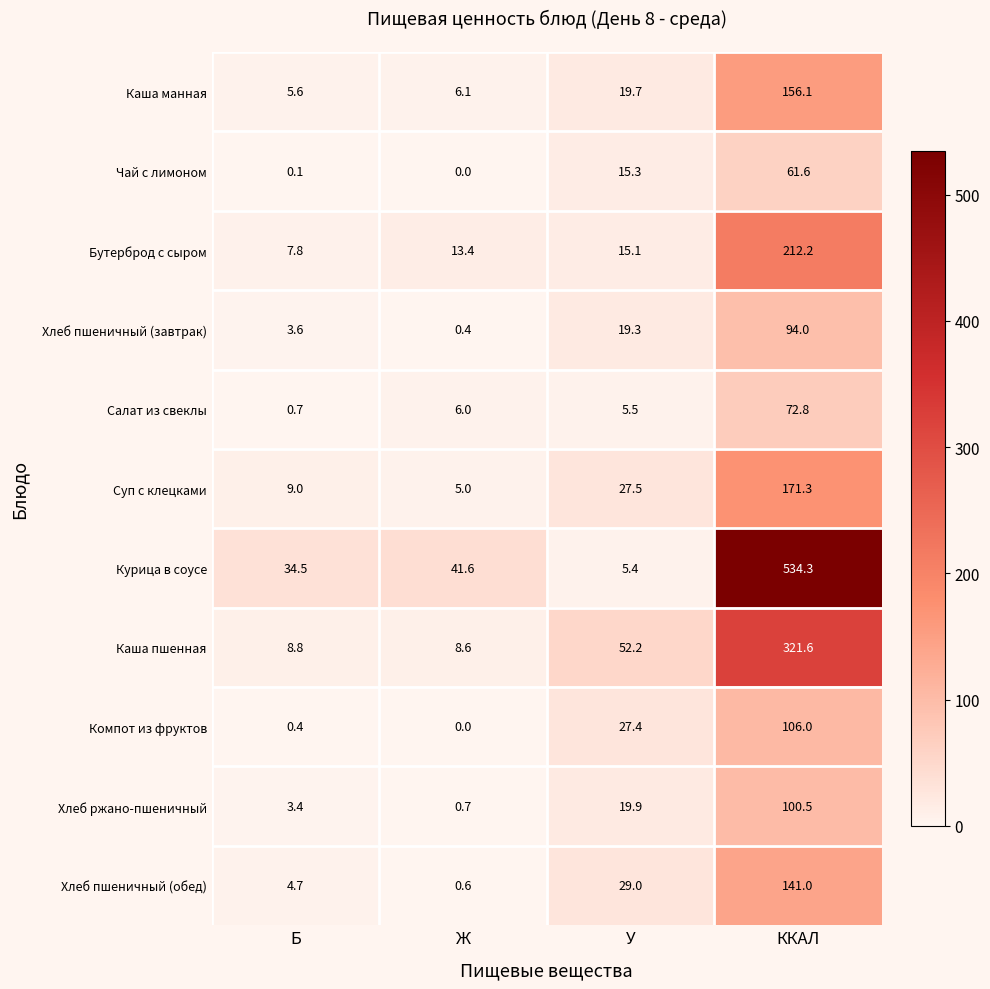

What is the difference between the second highest and second lowest values in the Бутерброд с сыром series?

1.7